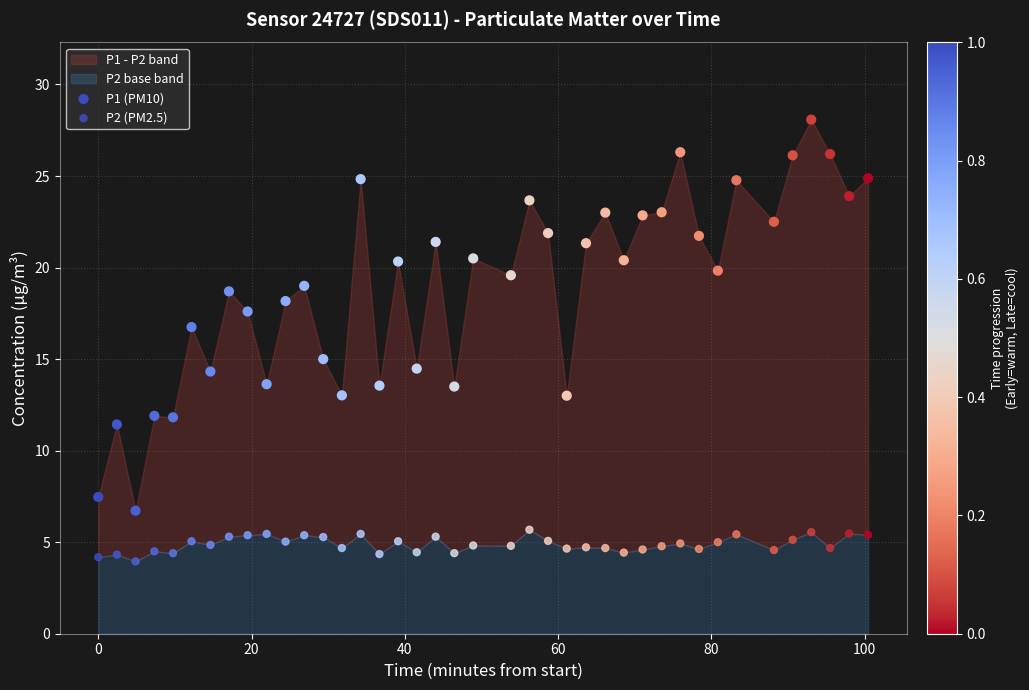

Count the number of points in this scatter plot.

80